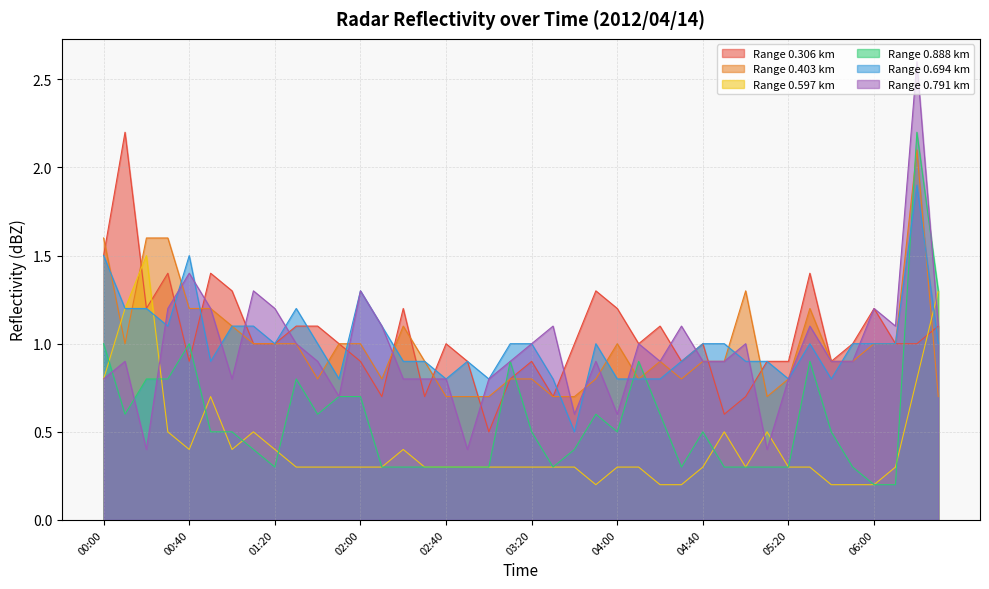

Reading right to left, list all the values displayed in this chart.

0.306: 1.1	1.0	1.0	1.2	1.0	0.9	1.4	0.9	0.9	0.7	0.6	1.0	0.9	1.1	1.0	1.2	1.3	1.0	0.7	0.9	0.8	0.5	0.9	1.0	0.7	1.2	0.7	0.9	1.0	1.1	1.1	1.0	1.0	1.3	1.4	0.9	1.4	1.2	2.2	1.5
0.403: 0.7	2.1	1.0	1.0	0.9	0.9	1.2	0.8	0.7	1.3	0.9	0.9	0.8	0.9	0.8	1.0	0.8	0.7	0.7	0.8	0.8	0.7	0.7	0.7	0.9	1.1	0.8	1.0	1.0	0.8	1.0	1.0	1.0	1.1	1.2	1.2	1.6	1.6	1.0	1.6
0.597: 1.3	0.8	0.3	0.2	0.2	0.2	0.3	0.3	0.5	0.3	0.5	0.3	0.2	0.2	0.3	0.3	0.2	0.3	0.3	0.3	0.3	0.3	0.3	0.3	0.3	0.4	0.3	0.3	0.3	0.3	0.3	0.4	0.5	0.4	0.7	0.4	0.5	1.5	1.2	0.8
0.888: 1.3	2.2	0.2	0.2	0.3	0.5	0.9	0.3	0.3	0.3	0.3	0.5	0.3	0.6	0.9	0.5	0.6	0.4	0.3	0.5	0.9	0.3	0.3	0.3	0.3	0.3	0.3	0.7	0.7	0.6	0.8	0.3	0.4	0.5	0.5	1.0	0.8	0.8	0.6	1.0
0.694: 1.0	1.9	1.0	1.0	1.0	0.8	1.0	0.8	0.9	0.9	1.0	1.0	0.9	0.8	0.8	0.8	1.0	0.5	0.8	1.0	1.0	0.8	0.9	0.8	0.9	0.9	1.1	1.3	0.8	1.0	1.2	1.0	1.1	1.1	0.9	1.5	1.1	1.2	1.2	1.5
0.791: 1.1	2.6	1.1	1.2	0.9	0.9	1.1	0.8	0.4	1.0	0.9	0.9	1.1	0.9	1.0	0.6	0.9	0.6	1.1	1.0	0.9	0.8	0.4	0.8	0.8	0.8	1.1	1.3	0.7	0.9	1.0	1.2	1.3	0.8	1.2	1.4	1.2	0.4	0.9	0.8